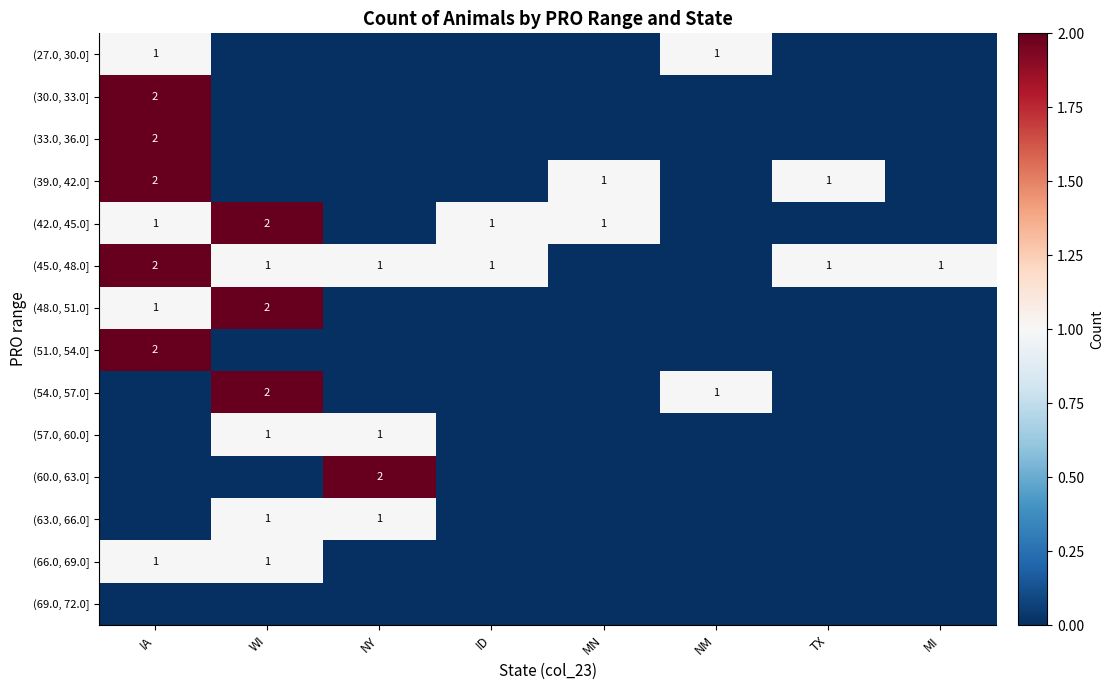

How many data points does each series have?

8